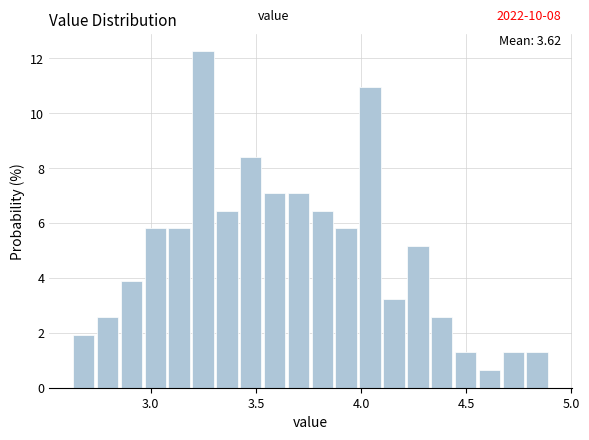

Read against the x-axis, roughly where is the centre of the tallest bar?

3.25